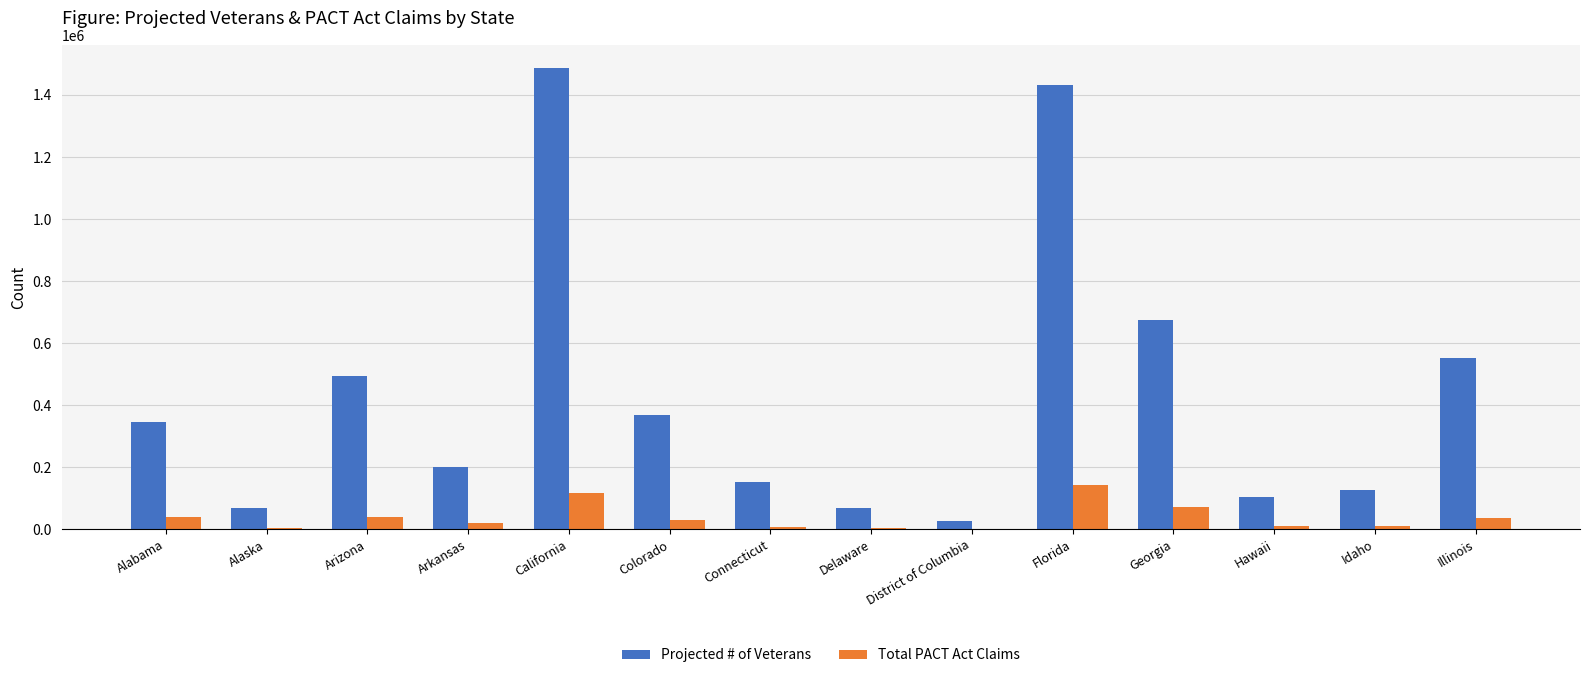

Between Idaho and Illinois, which series saw the biggest shift?

Projected # of Veterans